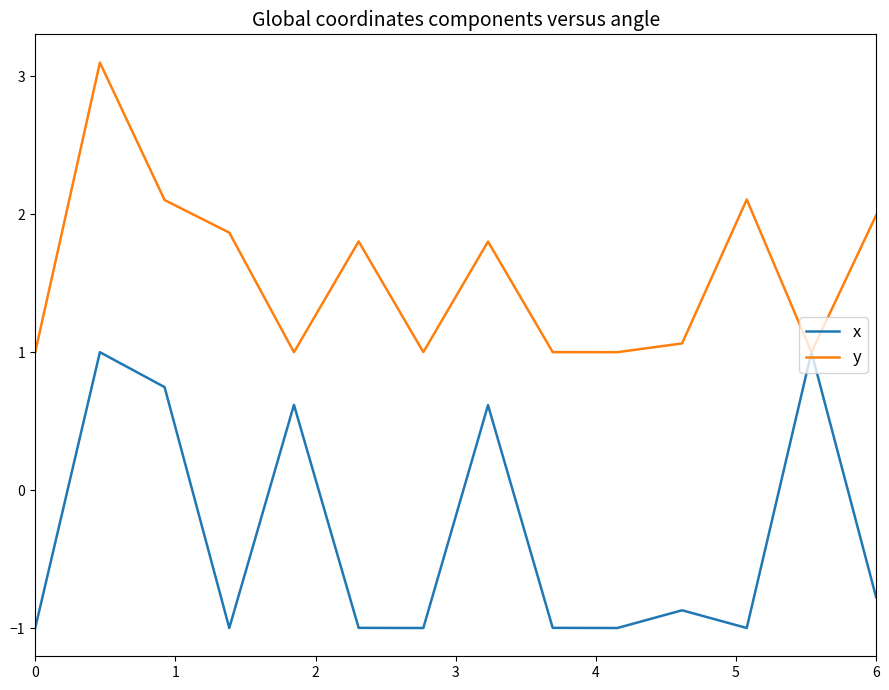

Which series has the largest total across all categories?

y